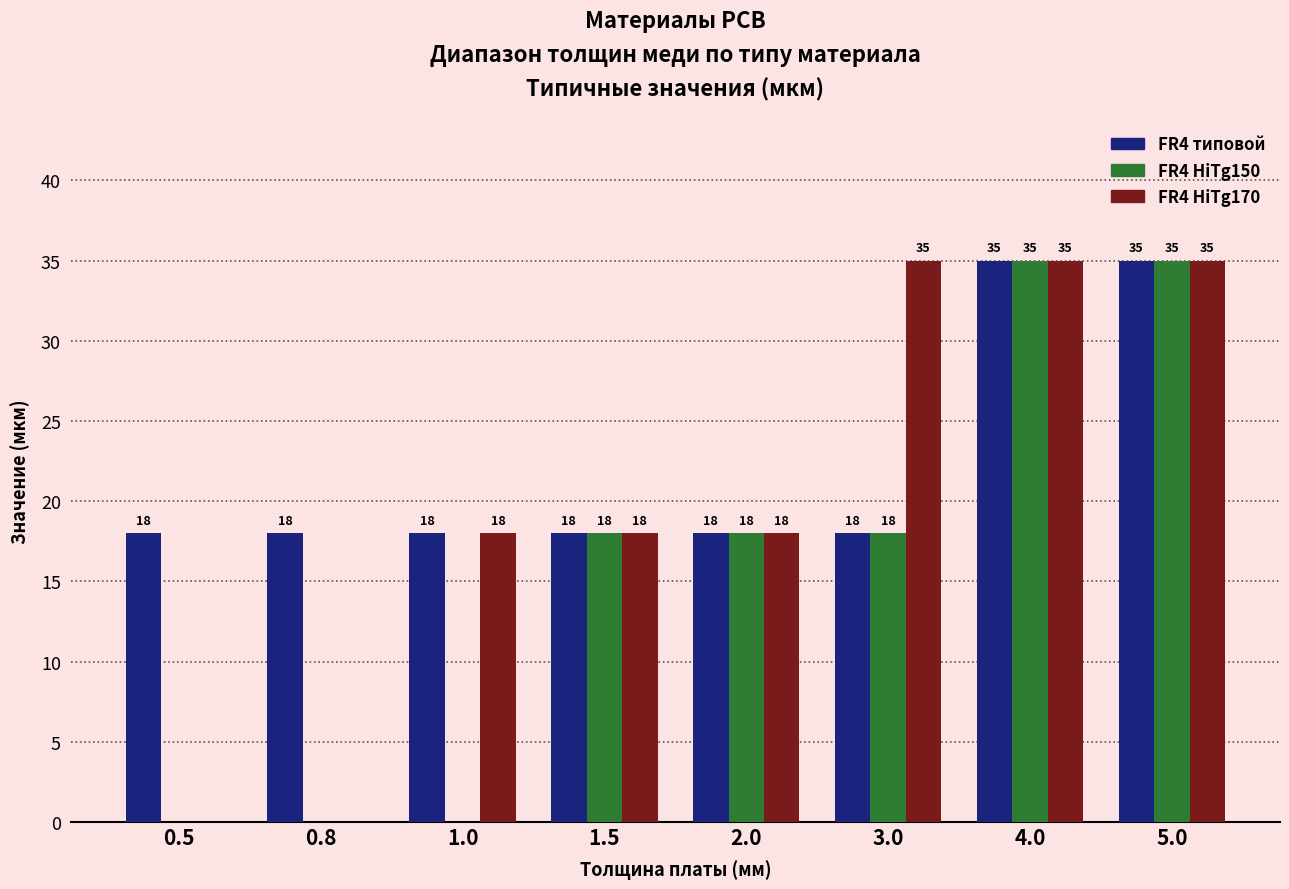

Are the bars horizontal?

No